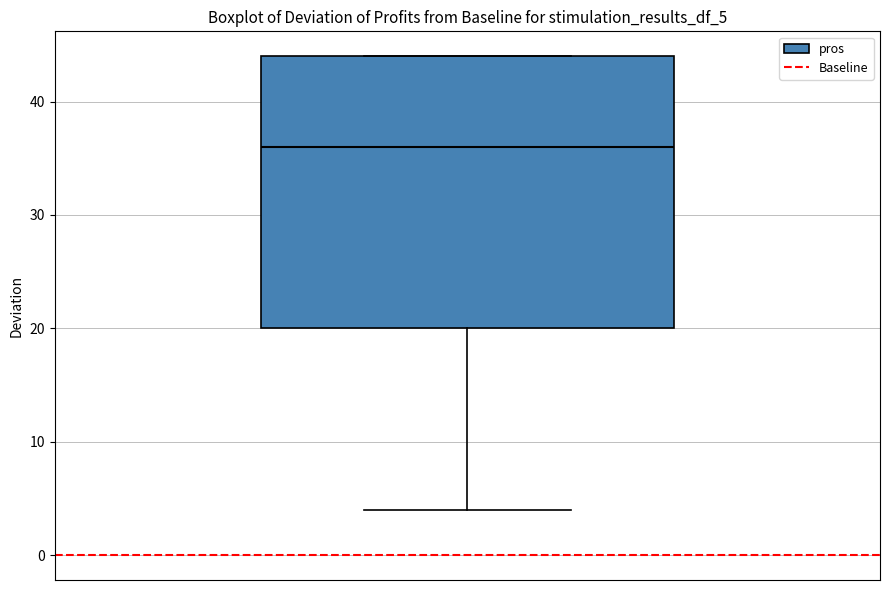

Where is the upper edge of the box on the y-axis? The values are not printed on the chart, so give them approximately, as read against the axis.

44